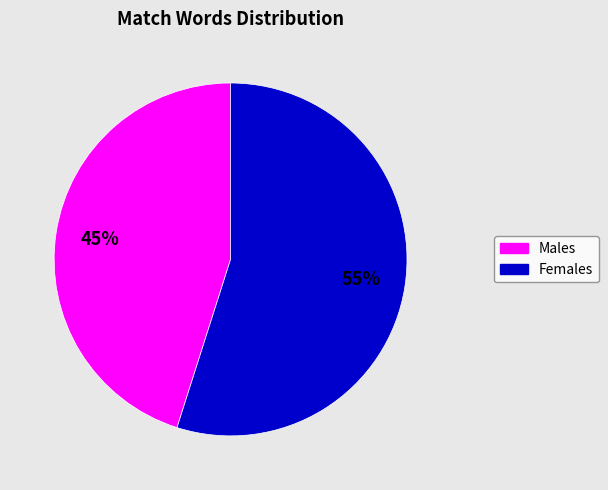

Is there a majority slice in this chart?

Yes